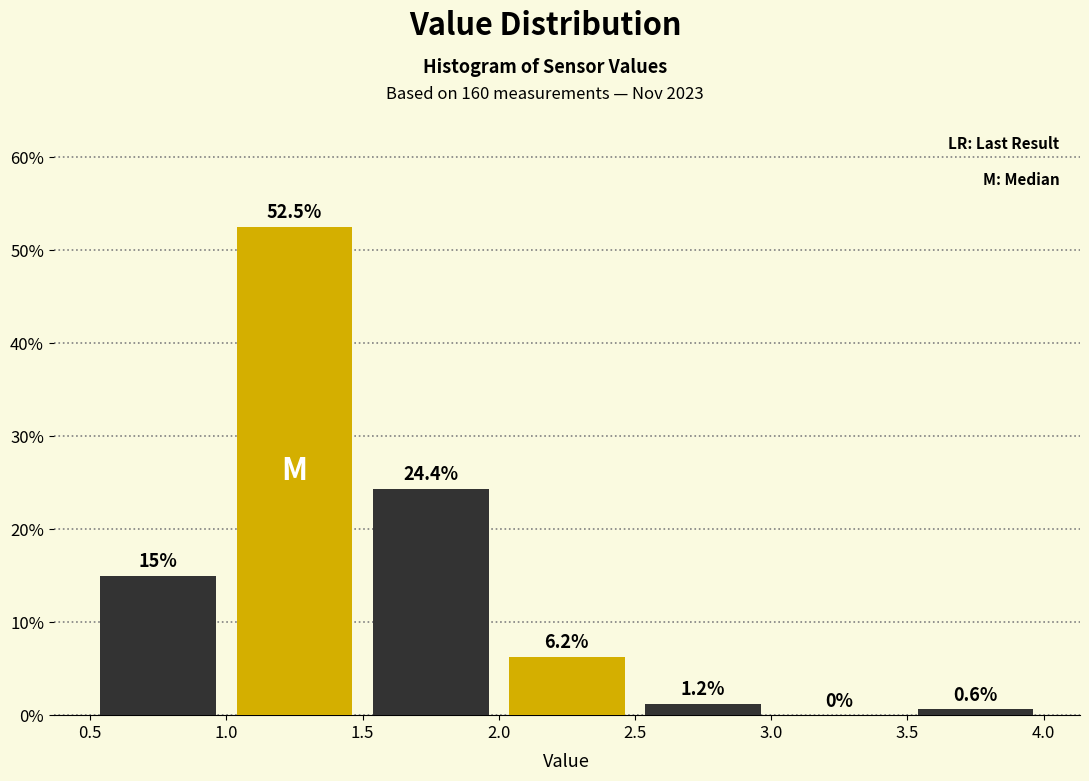

Reading left to right, list every bar in this chart as the range it spans on the x-axis followed by its height.

0.5 to 1.0: 15.0
1.0 to 1.5: 52.5
1.5 to 2.0: 24.4
2.0 to 2.5: 6.2
2.5 to 3.0: 1.2
3.0 to 3.5: 0.0
3.5 to 4.0: 0.6